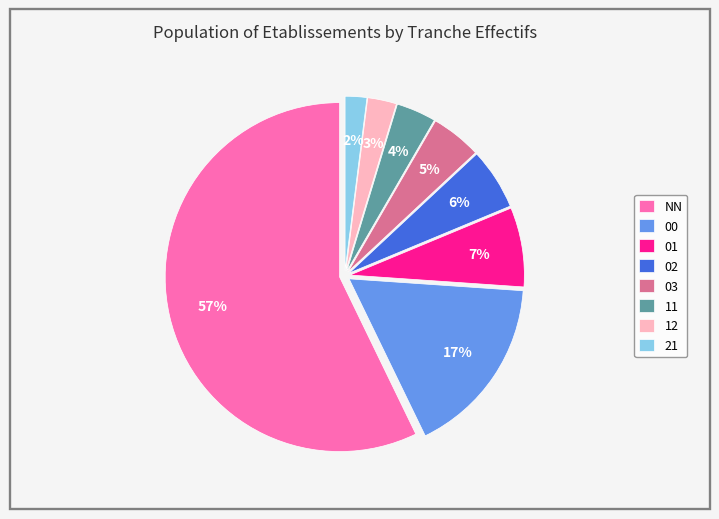

Between 00 and NN, which is larger?

NN